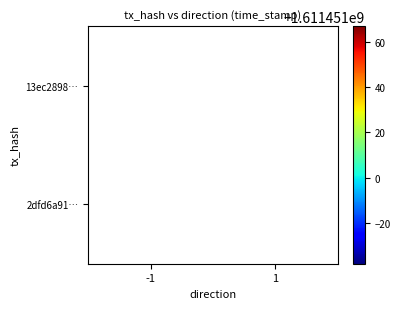

At which label does 13ec2898f96e30b1ee9da99ddf414798c80589d reach its minimum?

(1)